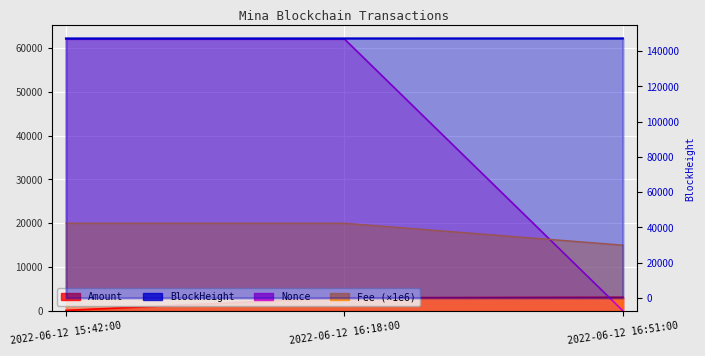

What is the difference between the maximum and minimum values in the Nonce series?

62073.0